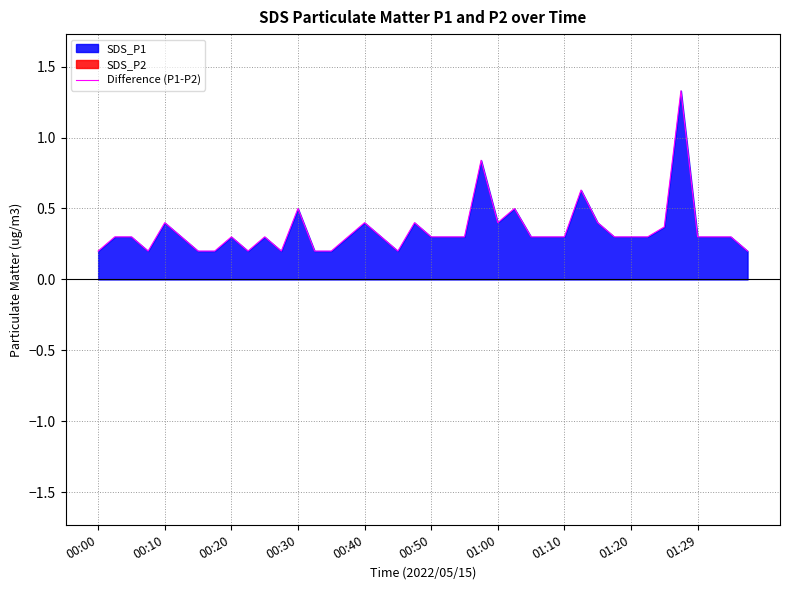

The value of Difference (P1-P2) at 01:10 is 0.3. True or false?

True